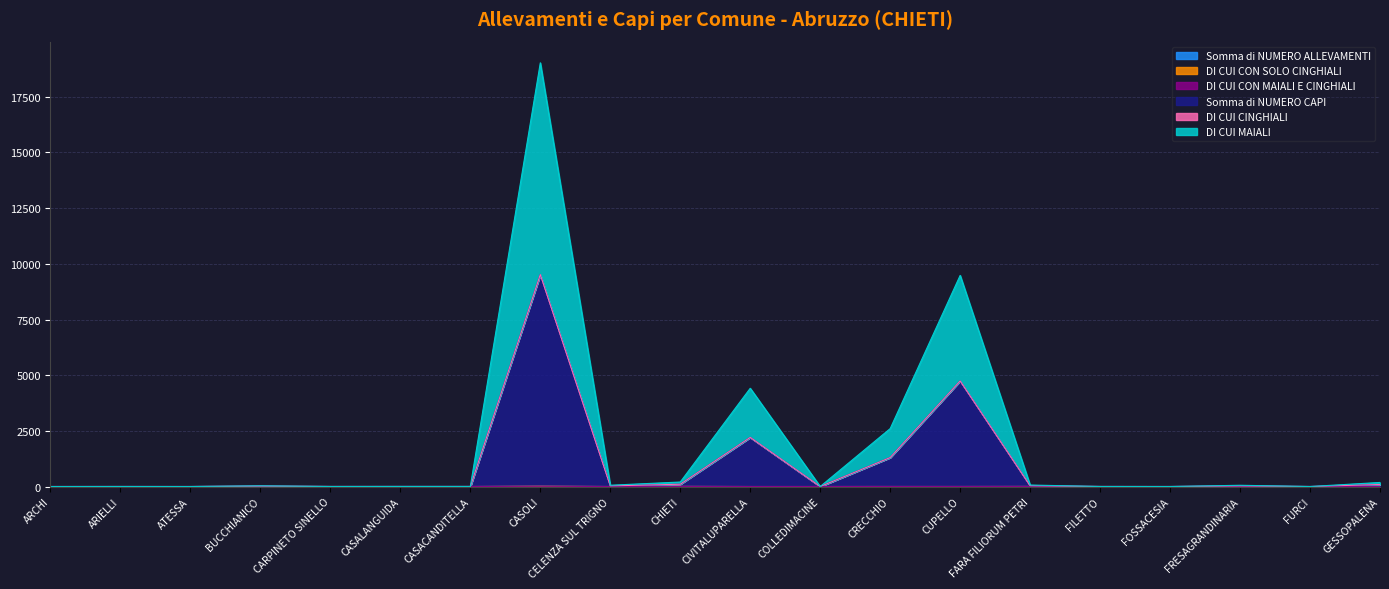

What is the value of the DI CUI MAIALI point at the 6th from the left?

3